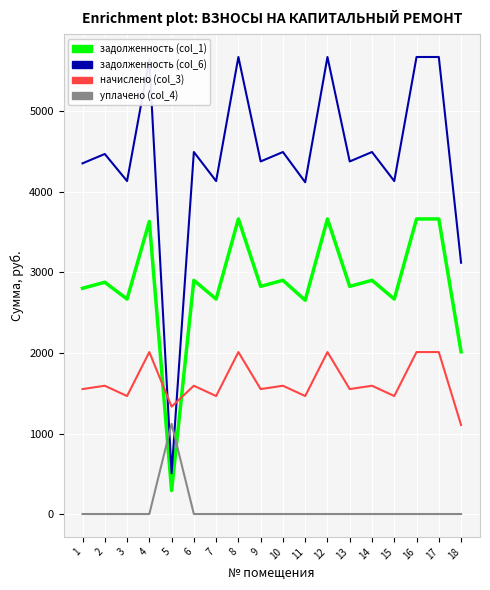

Which series has the largest total across all categories?

задолженность (col_6)